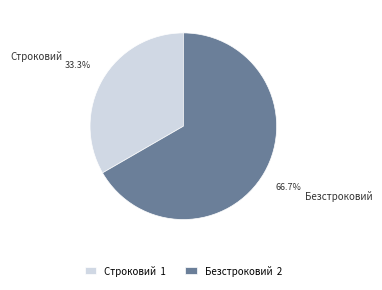

The Безстроковий slice represents 73% of the pie. True or false?

False